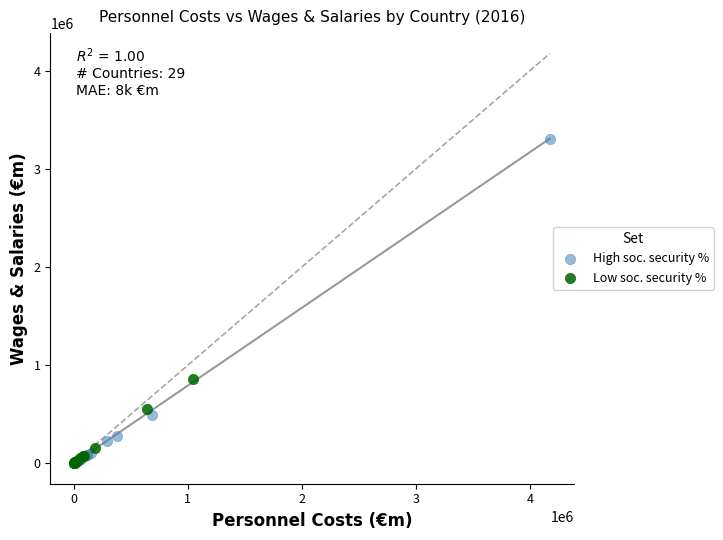

Which series contains the highest Y value?

High soc. security %